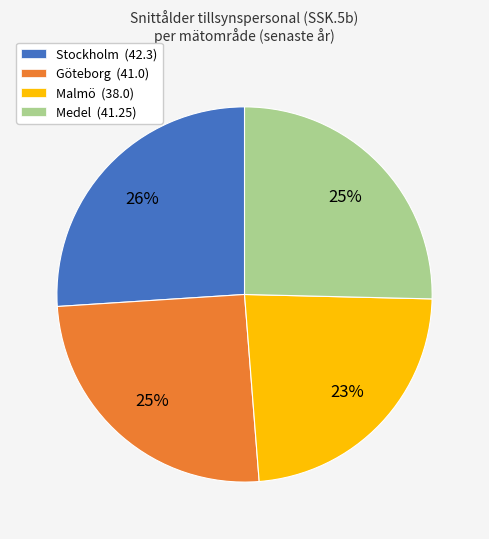

To the nearest percent, what is the average slice percentage?

25%